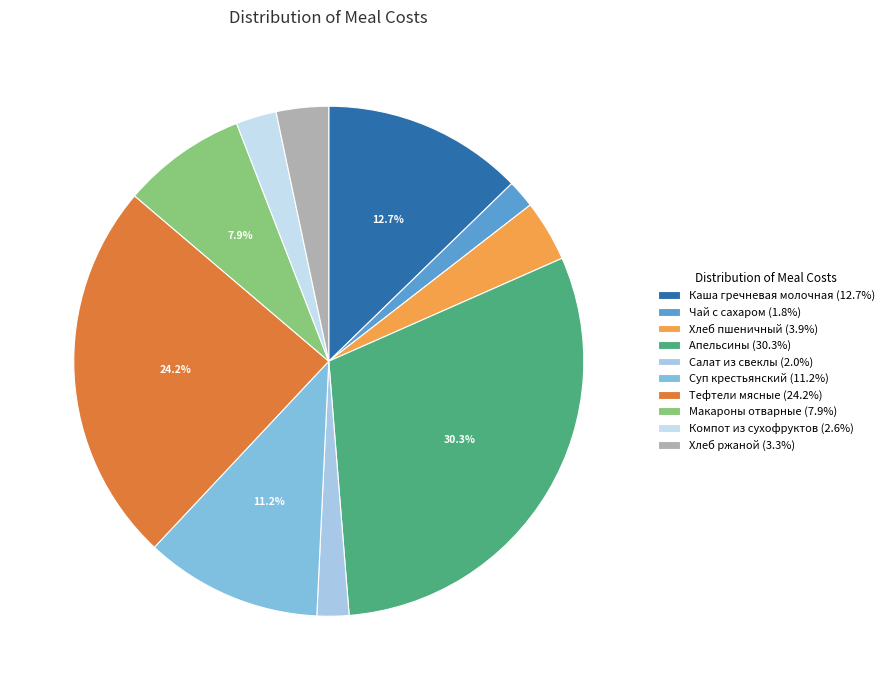

To the nearest percent, what is the difference between the Салат из свеклы and Хлеб пшеничный slice percentages?

2%